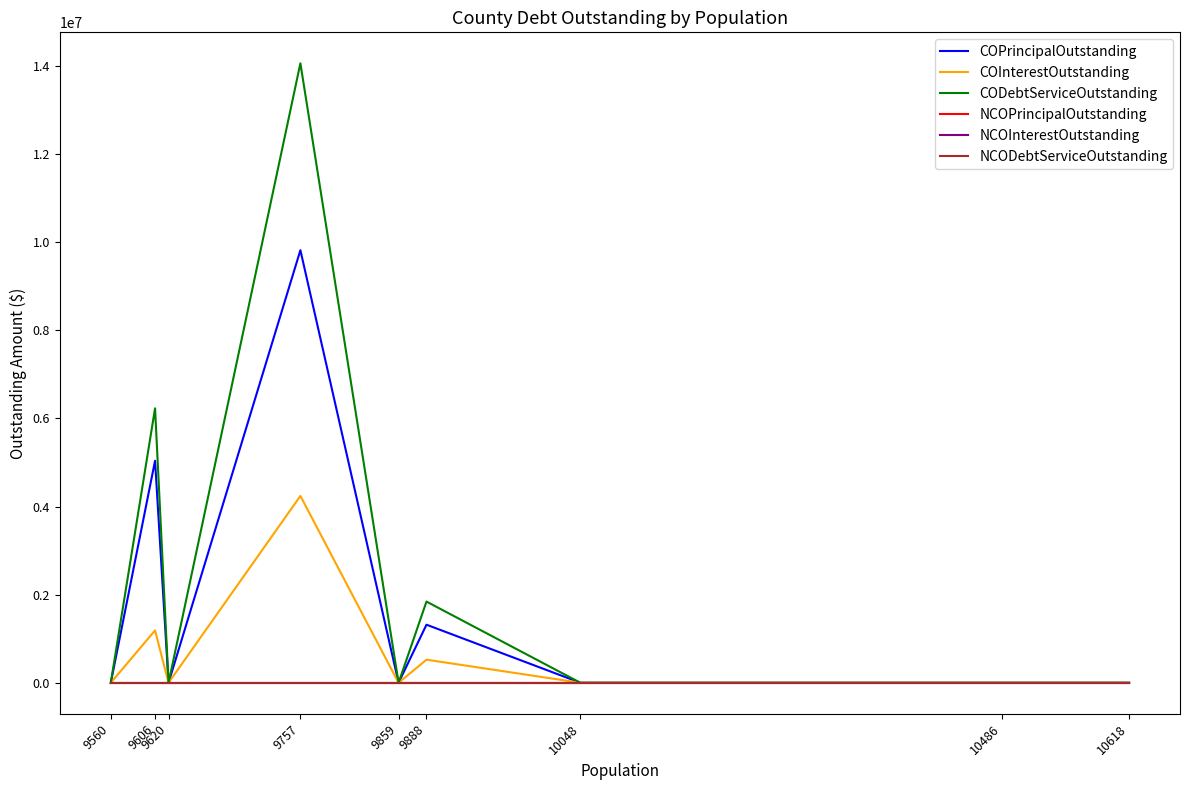

Does the chart have visible grid lines?

No